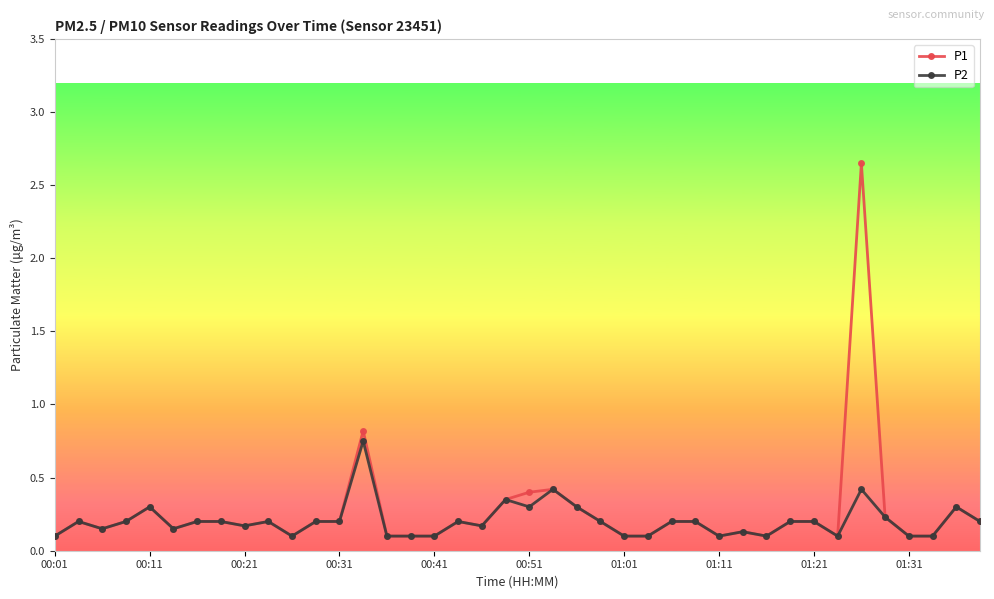

True or false: P2 has more than 0 points higher than both neighbors.

True